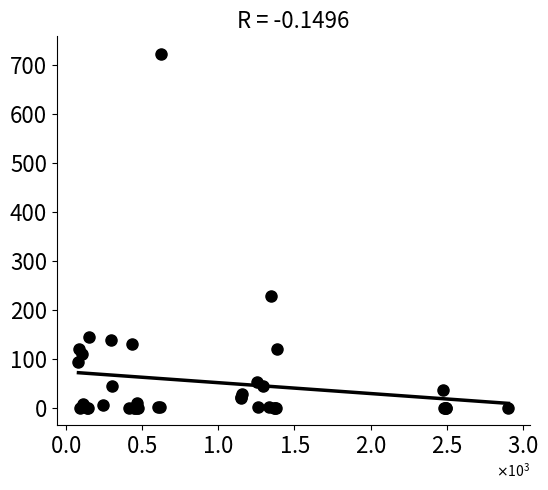

What Y value in the scatter plot is closest to 361?

228